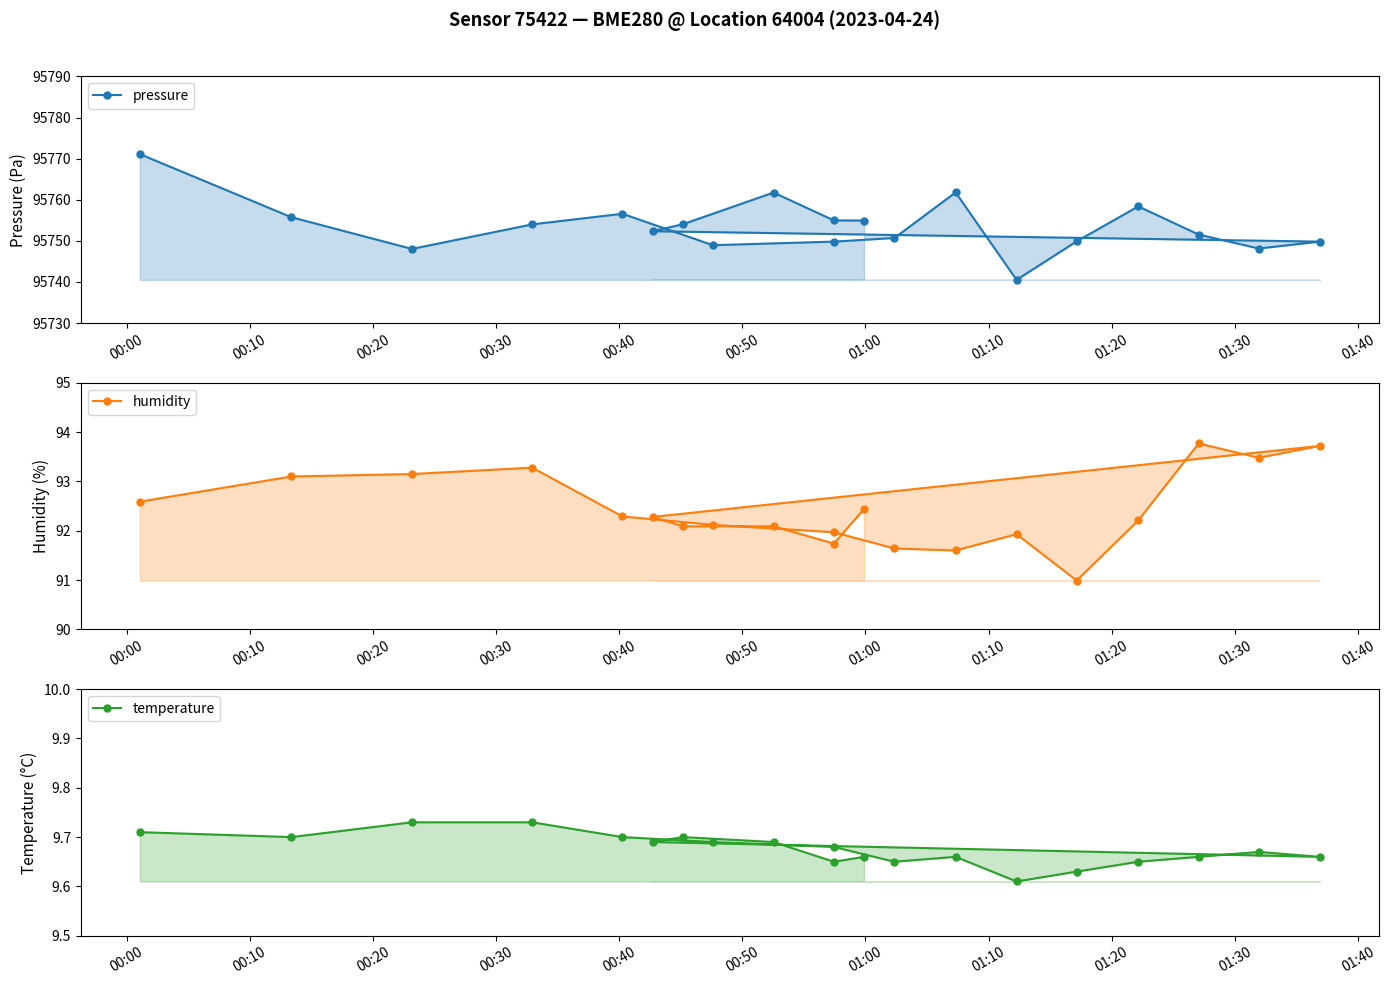

How many lines are shown in the chart?

3